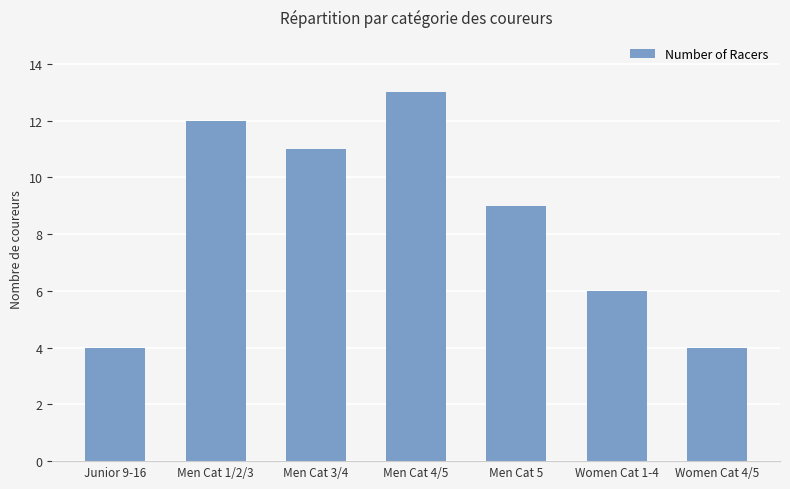

At which label is the value closest to 8?

Men Cat 5